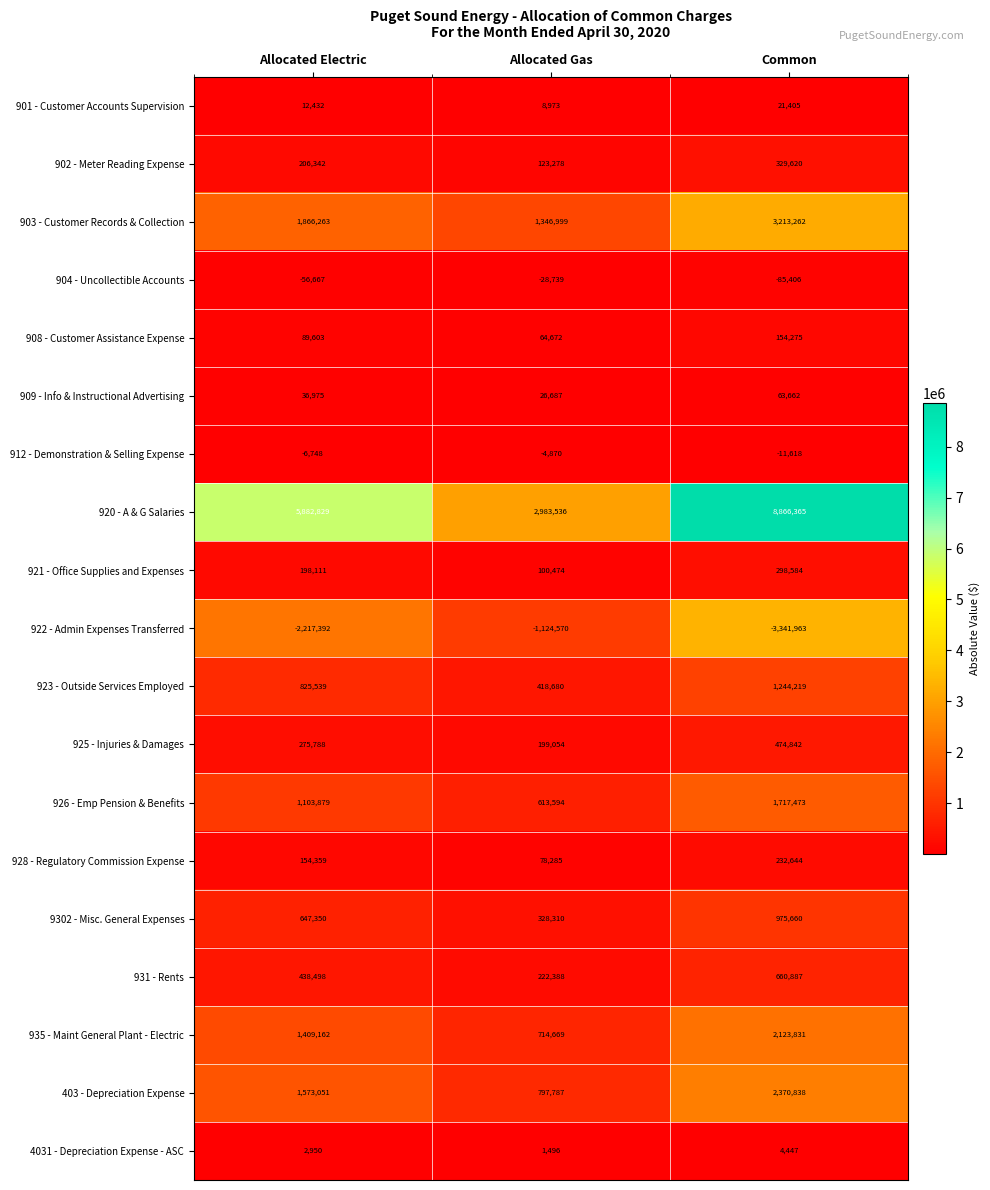

What is the sum of the 931 - Rents values at Common and Allocated Electric?

1099385